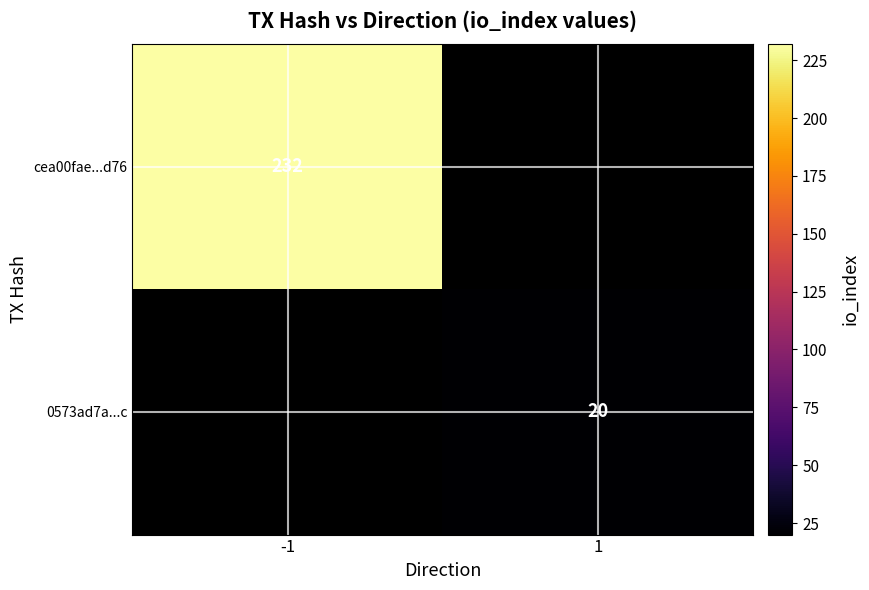

The cea00fae...d76 series shows 356 at -1. True or false?

False